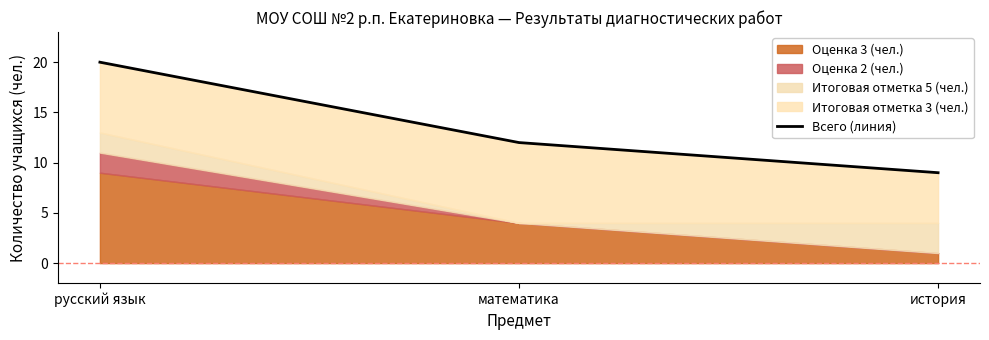

Reading left to right, extract all data points from this chart.

русский язык=20	математика=12	история=9